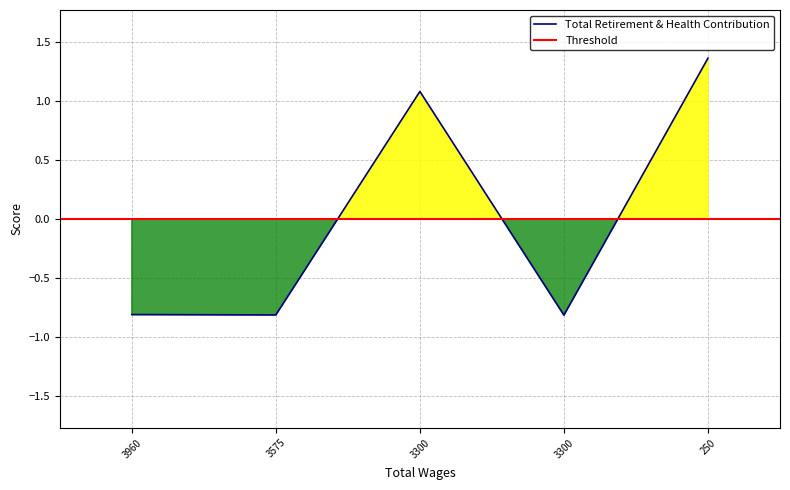

How many values exceed 0?

2